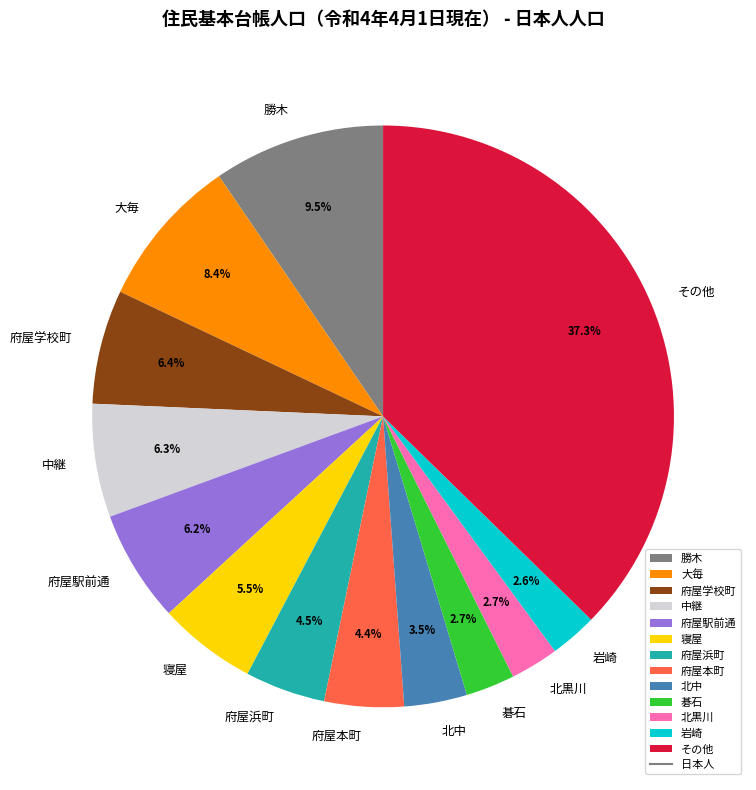

Which category has the biggest portion of the pie?

その他